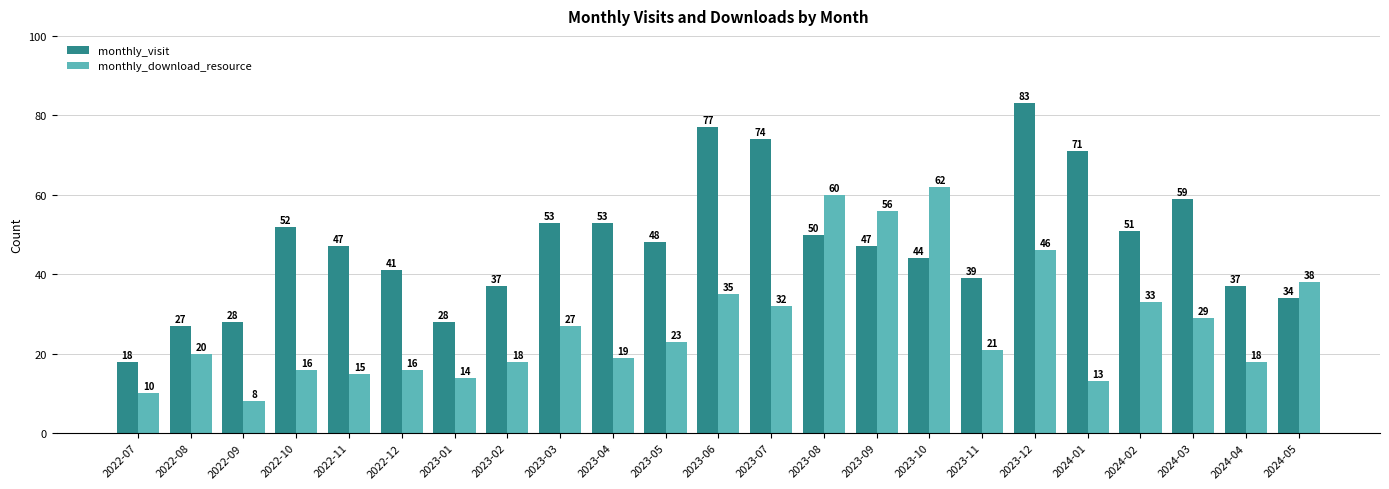

What is the label of the 10th bar from the right?

2023-08